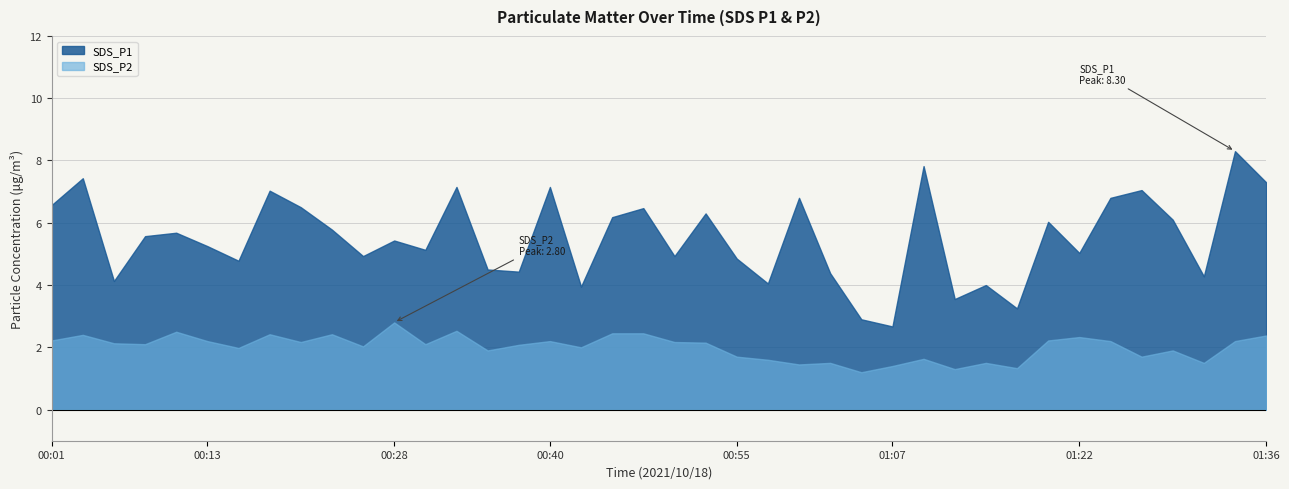

How many lines are shown in the chart?

2